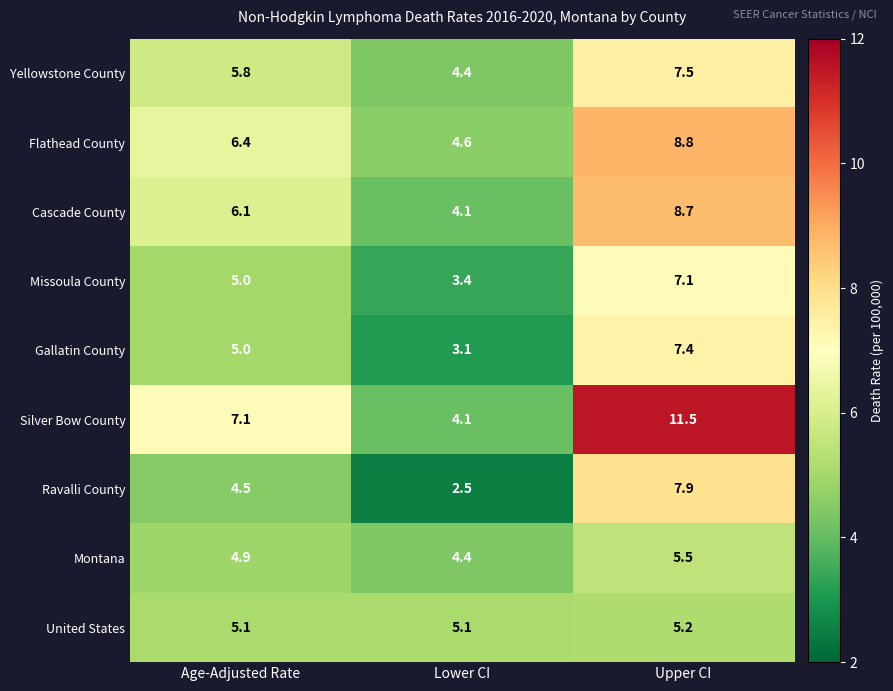

What is the spread (max minus min) of values at Age-Adjusted Rate?

2.6